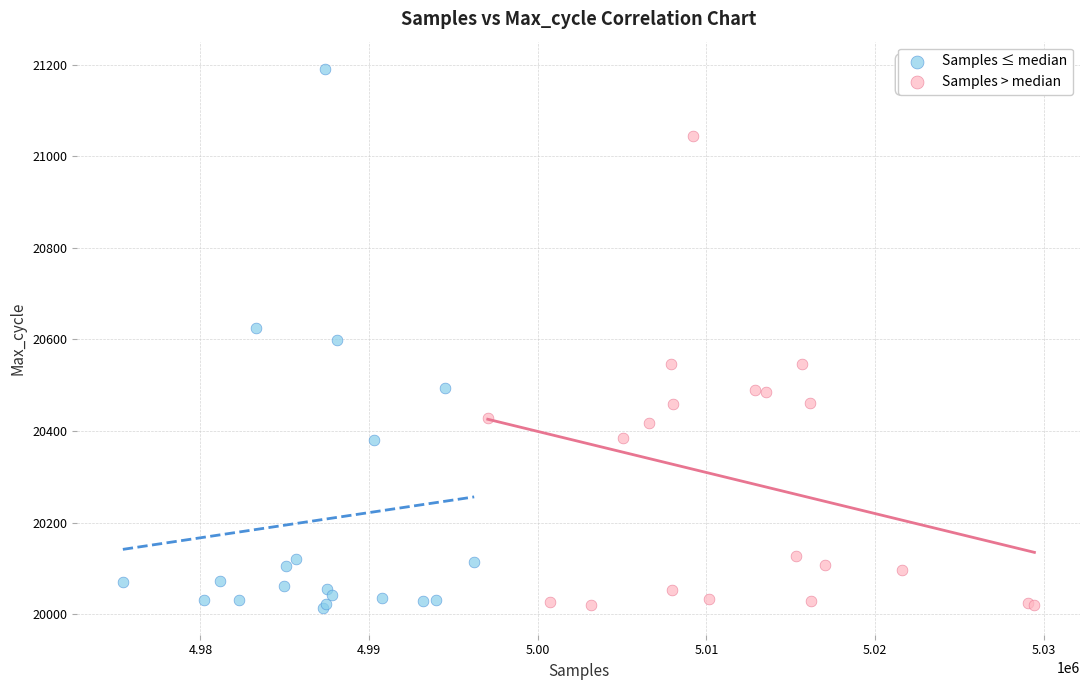

What are all the series names shown in the legend?

Samples ≤ median, Samples > median